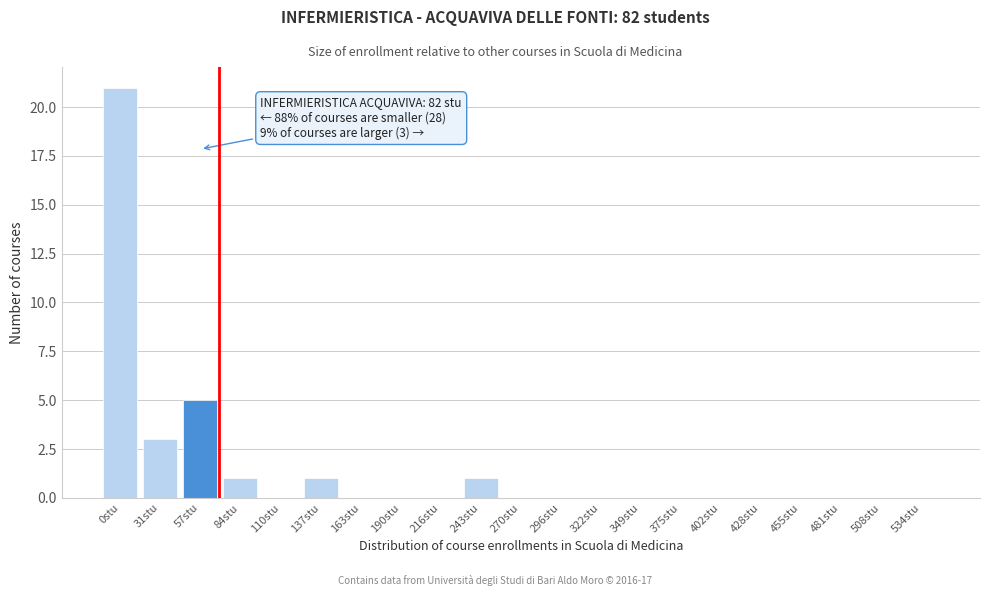

Reading left to right, transcribe all the data shown in this chart.

0stu=21	31stu=3	57stu=5	84stu=1	110stu=0	137stu=1	163stu=0	190stu=0	216stu=0	243stu=1	270stu=0	296stu=0	322stu=0	349stu=0	375stu=0	402stu=0	428stu=0	455stu=0	481stu=0	508stu=0	534stu=0